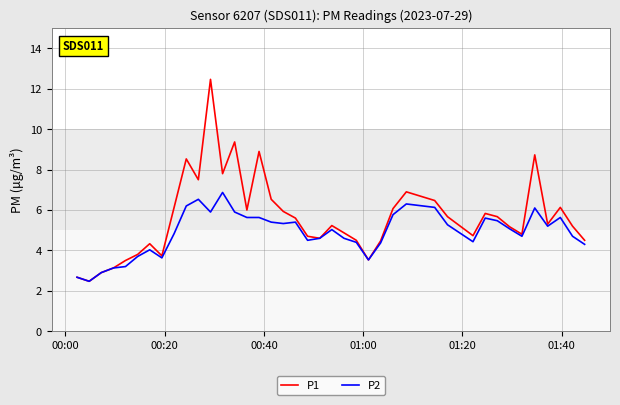

Which series has the largest total across all categories?

P1